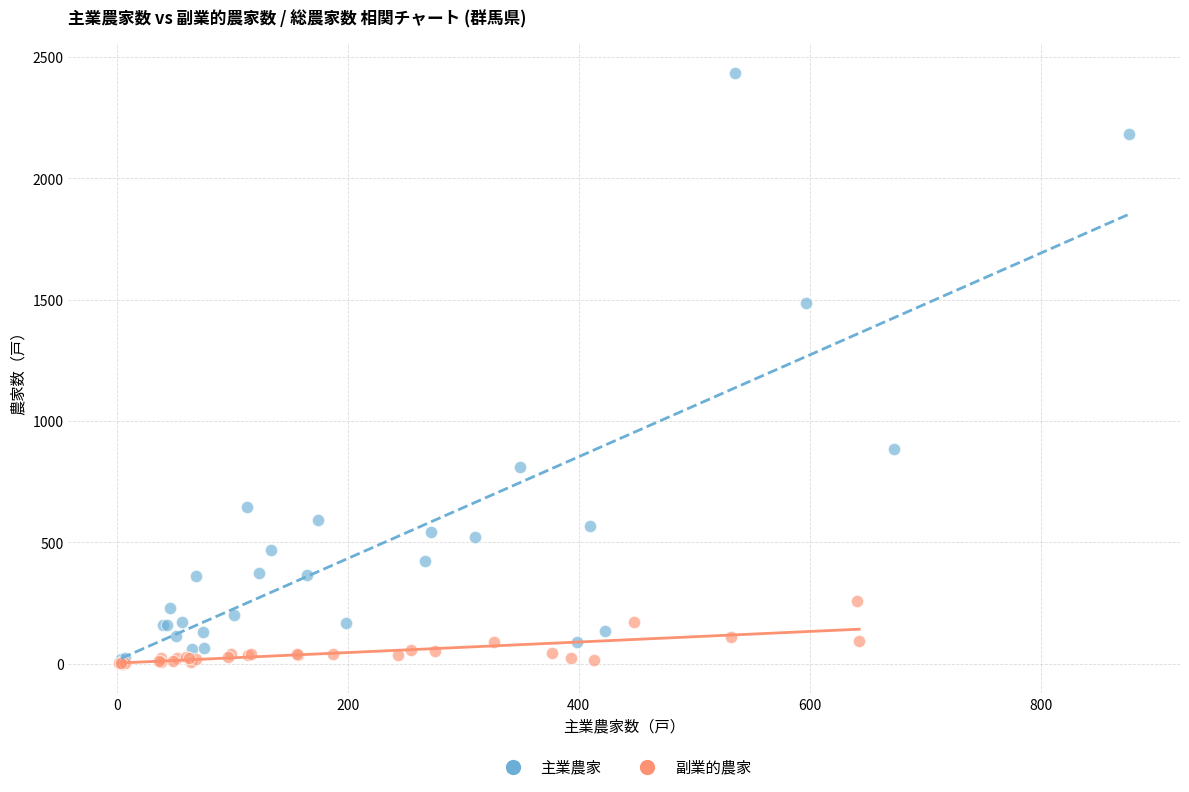

Which series has the widest spread of Y values?

主業農家